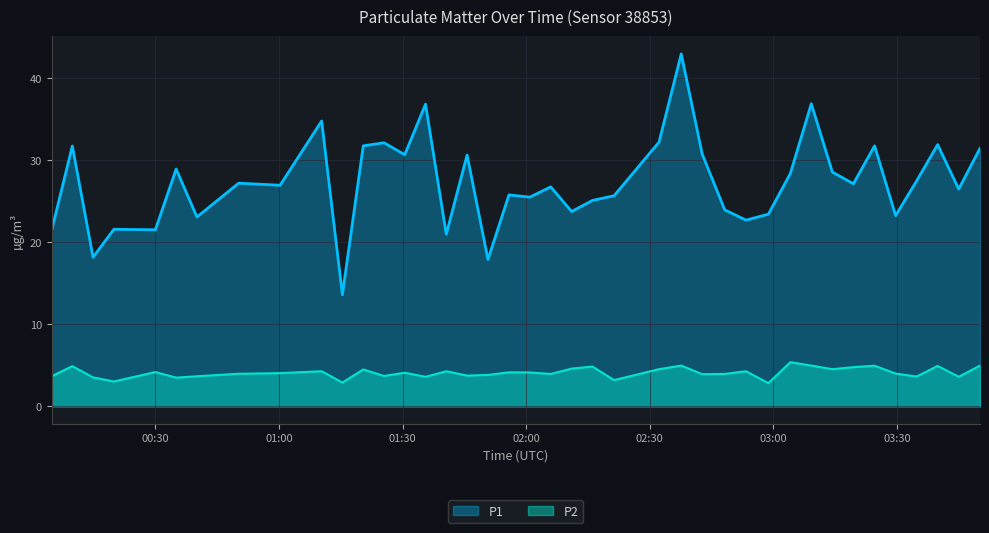

Which series has the widest spread of values?

P1